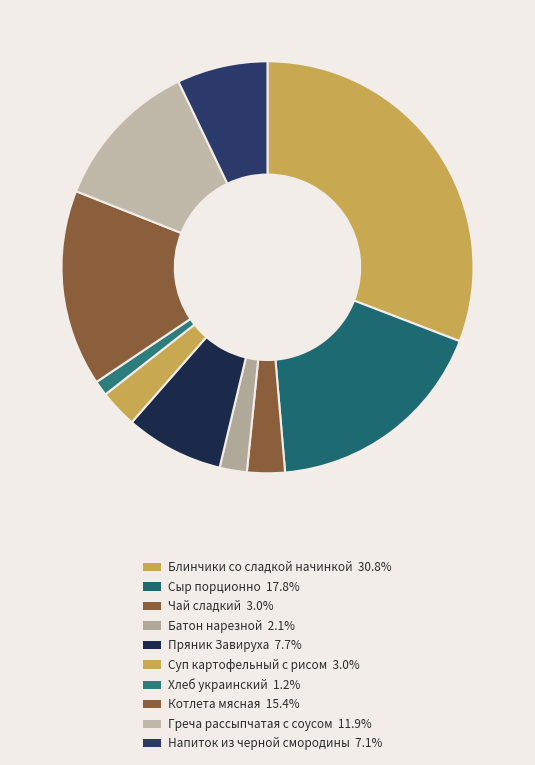

To the nearest percent, what is the combined percentage of Греча рассыпчатая с соусом and Блинчики со сладкой начинкой?

43%